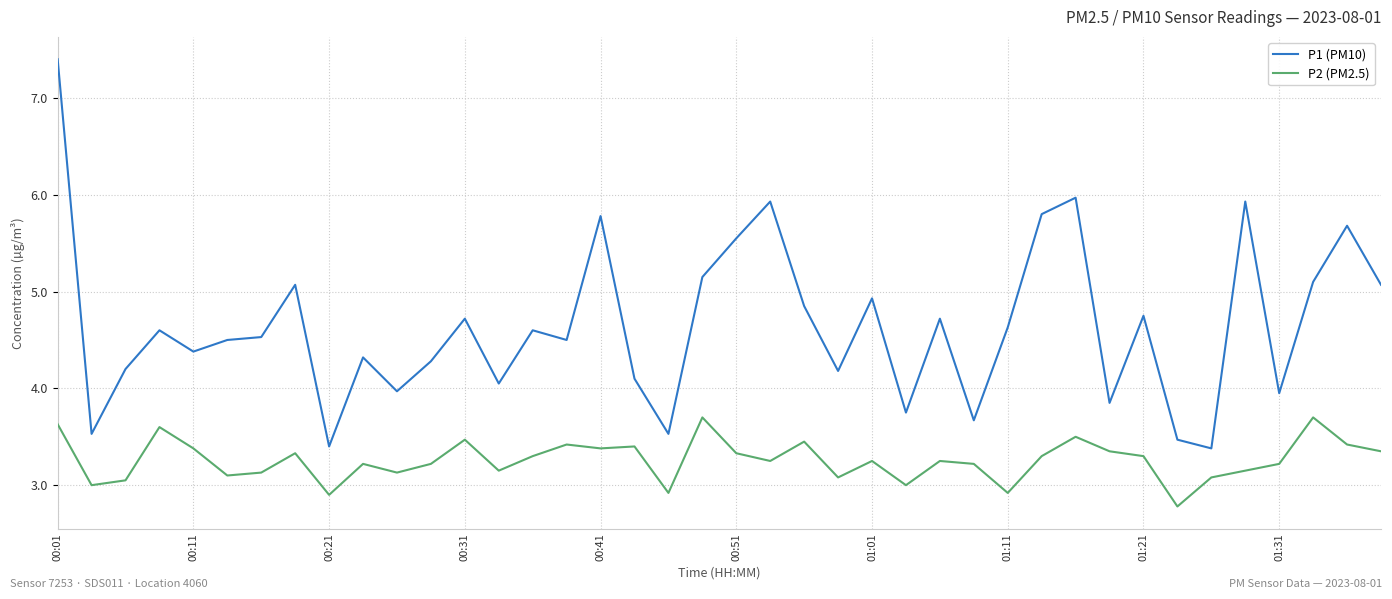

Does the chart display data point markers on the line(s)?

No